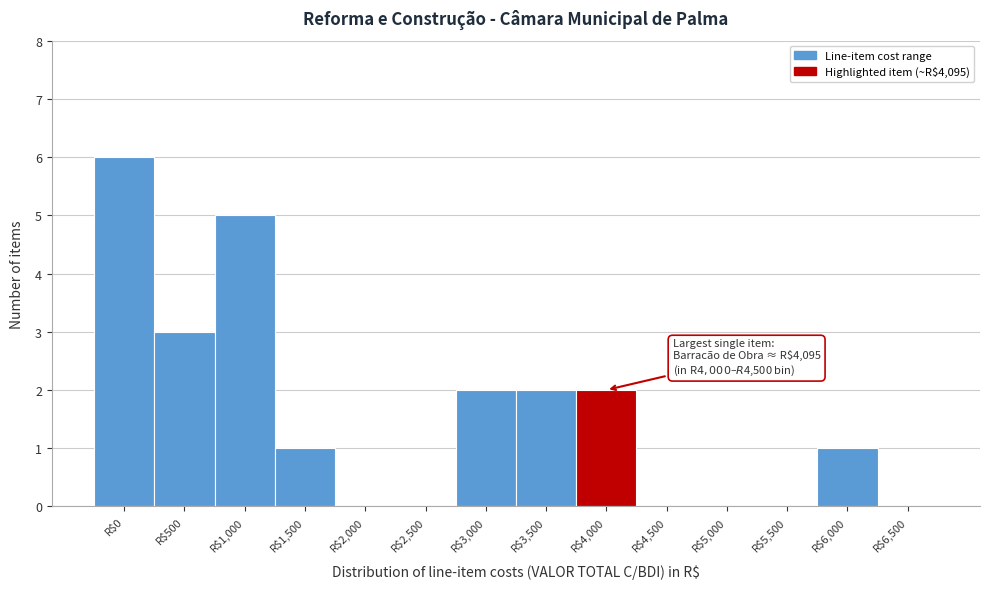

At which category does the chart reach its peak across all series?

R$0